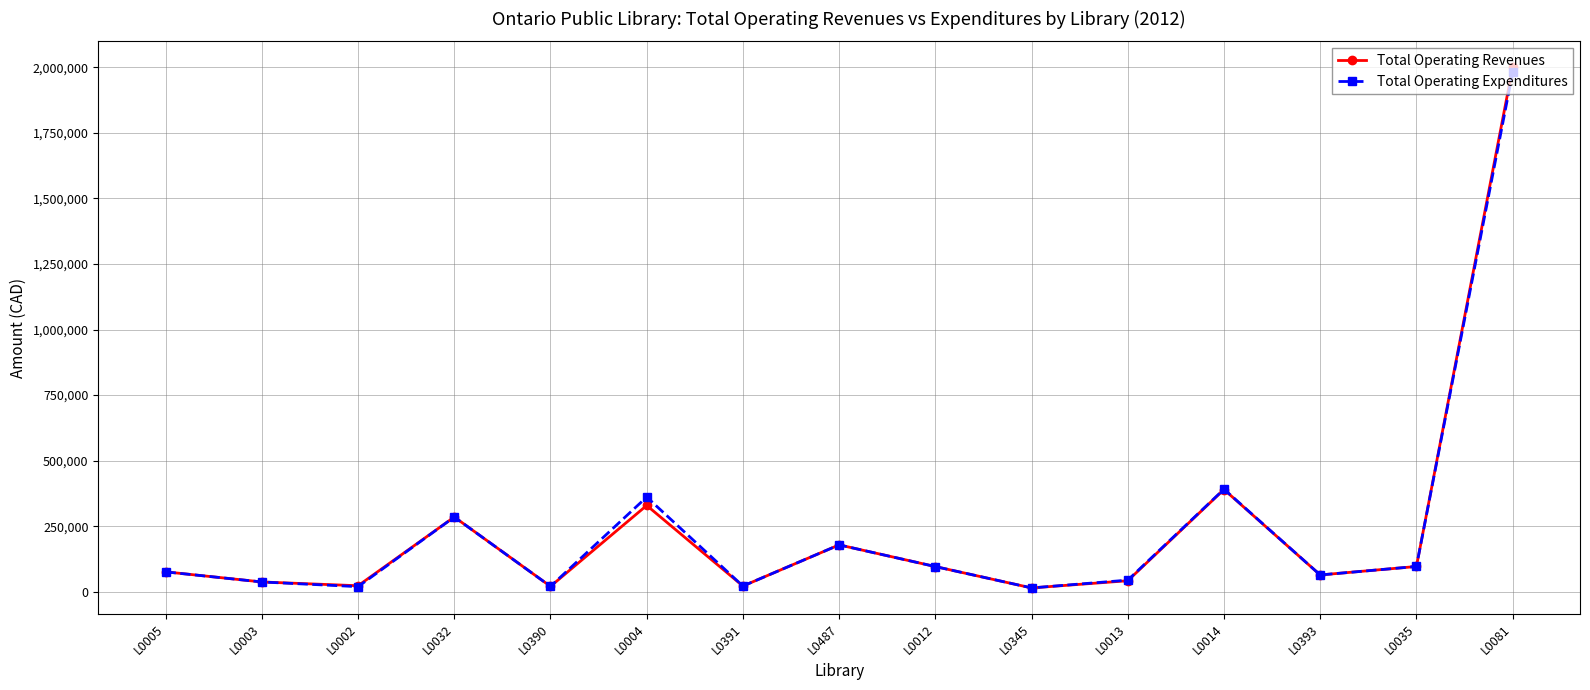

What is the sum of the Total Operating Expenditures values at L0013 and L0487?

223936